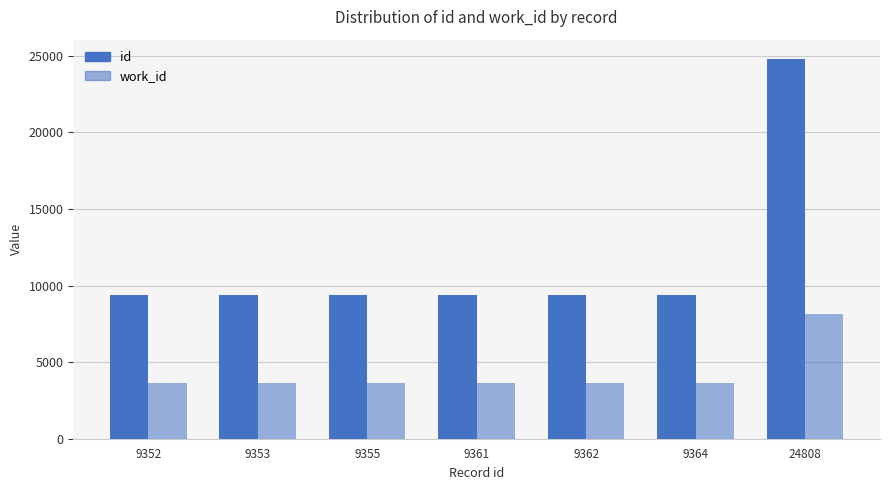

Reading left to right, transcribe all the data shown in this chart.

id: 9352	9353	9355	9361	9362	9364	24808
work_id: 3605	3605	3605	3608	3609	3610	8129